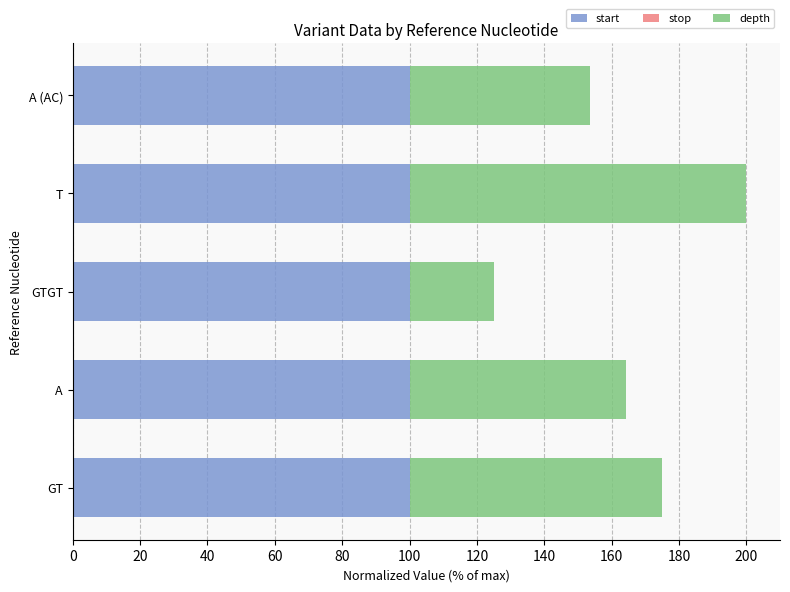

At which category is the sum across all series the highest?

T